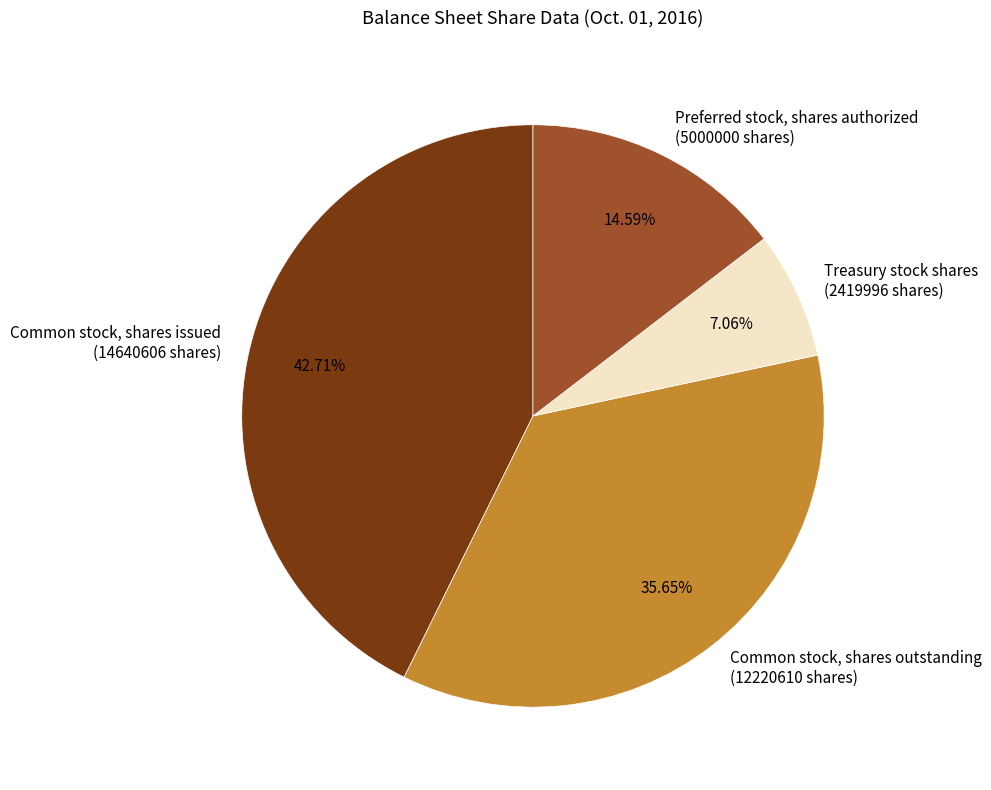

To the nearest percent, what portion does Common stock, shares issued represent?

43%